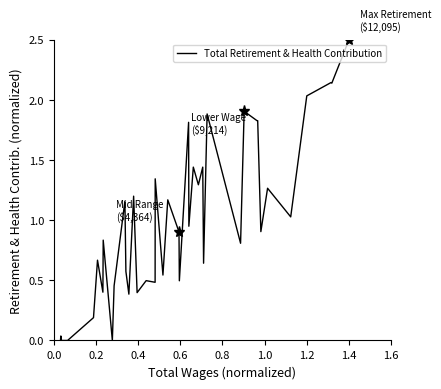

What is the difference between the maximum and minimum values?

2.5